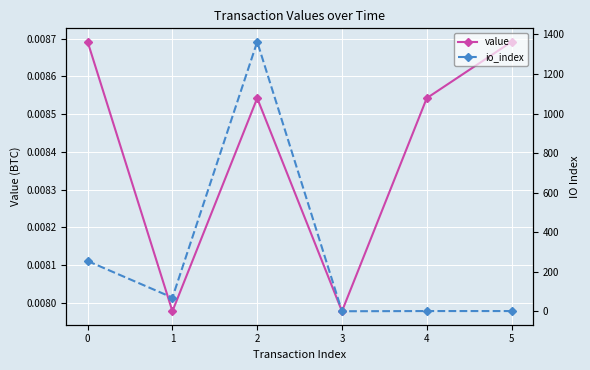

Reading left to right, extract all data points from this chart.

value: 0.0	0.0	0.0	0.0	0.0	0.0
io_index: 254.0	69.0	1363.0	0.0	1.0	1.0